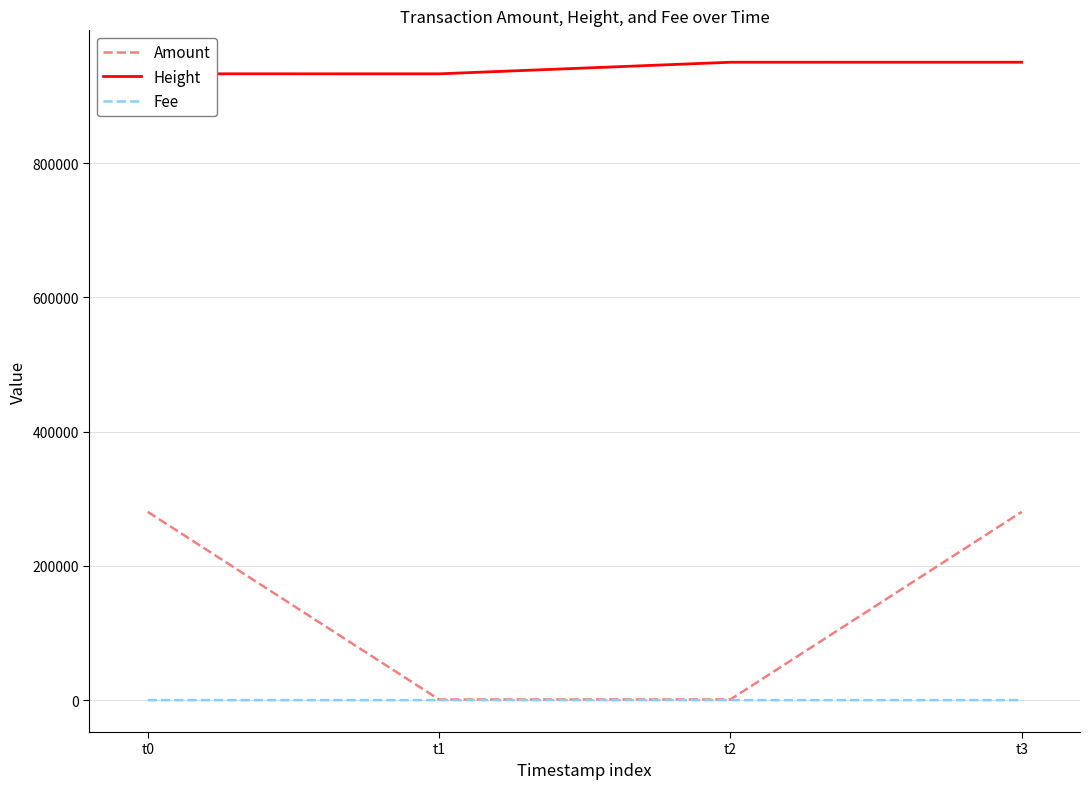

Which series has the largest total across all categories?

Height